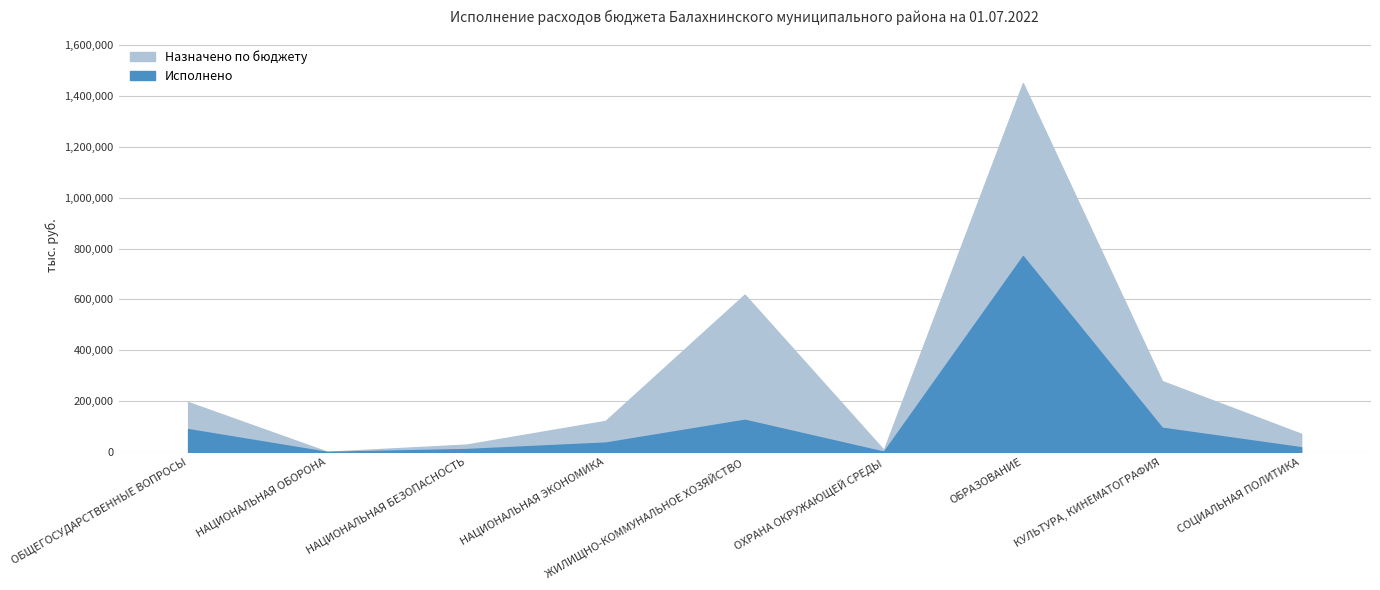

Reading left to right, extract all data points from this chart.

Назначено по бюджету: ОБЩЕГОСУДАРСТВЕННЫЕ ВОПРОСЫ=196509.3	НАЦИОНАЛЬНАЯ ОБОРОНА=1374.4	НАЦИОНАЛЬНАЯ БЕЗОПАСНОСТЬ=29506.9	НАЦИОНАЛЬНАЯ ЭКОНОМИКА=122634.6	ЖИЛИЩНО-КОММУНАЛЬНОЕ ХОЗЯЙСТВО=618978.0	ОХРАНА ОКРУЖАЮЩЕЙ СРЕДЫ=8221.5	ОБРАЗОВАНИЕ=1450028.2	КУЛЬТУРА, КИНЕМАТОГРАФИЯ=279161.7	СОЦИАЛЬНАЯ ПОЛИТИКА=71942.0
Исполнено: ОБЩЕГОСУДАРСТВЕННЫЕ ВОПРОСЫ=90218.3	НАЦИОНАЛЬНАЯ ОБОРОНА=601.9	НАЦИОНАЛЬНАЯ БЕЗОПАСНОСТЬ=12073.6	НАЦИОНАЛЬНАЯ ЭКОНОМИКА=37440.8	ЖИЛИЩНО-КОММУНАЛЬНОЕ ХОЗЯЙСТВО=127010.7	ОХРАНА ОКРУЖАЮЩЕЙ СРЕДЫ=1570.0	ОБРАЗОВАНИЕ=770301.2	КУЛЬТУРА, КИНЕМАТОГРАФИЯ=95742.5	СОЦИАЛЬНАЯ ПОЛИТИКА=19060.9